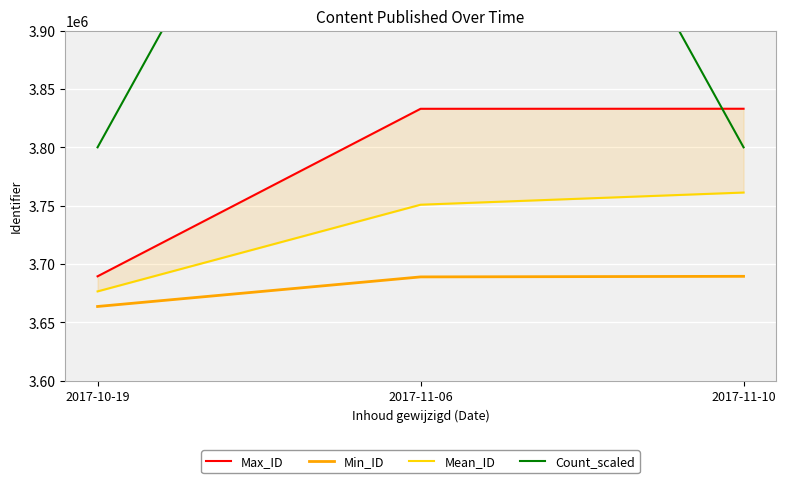

At which category does the chart reach its minimum across all series?

2017-10-19